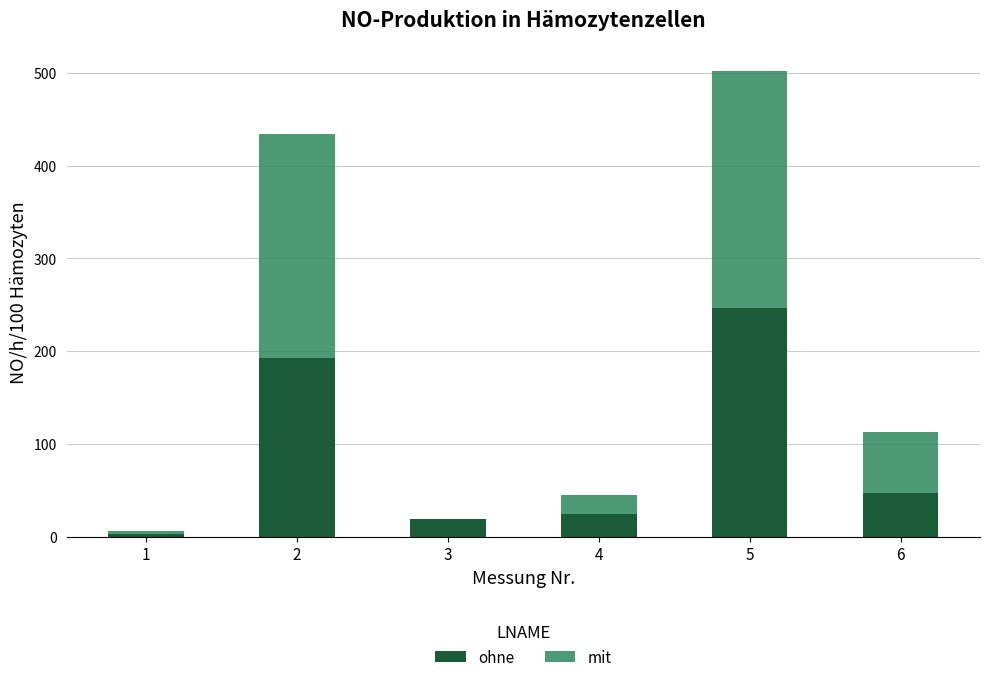

What is the sum of the ohne values at 6 and 4?

71.7